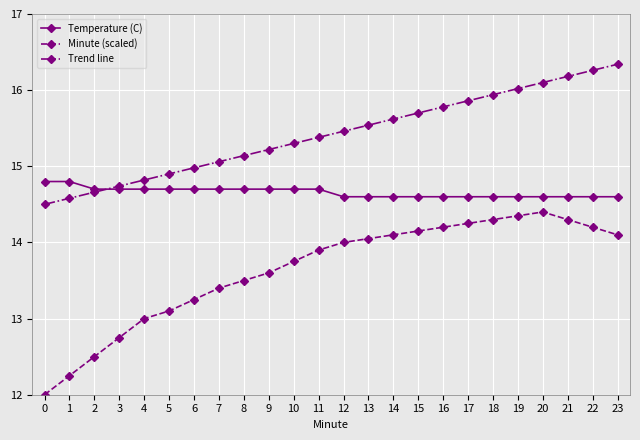

The Minute (scaled) series shows 3.5 at 10. True or false?

False